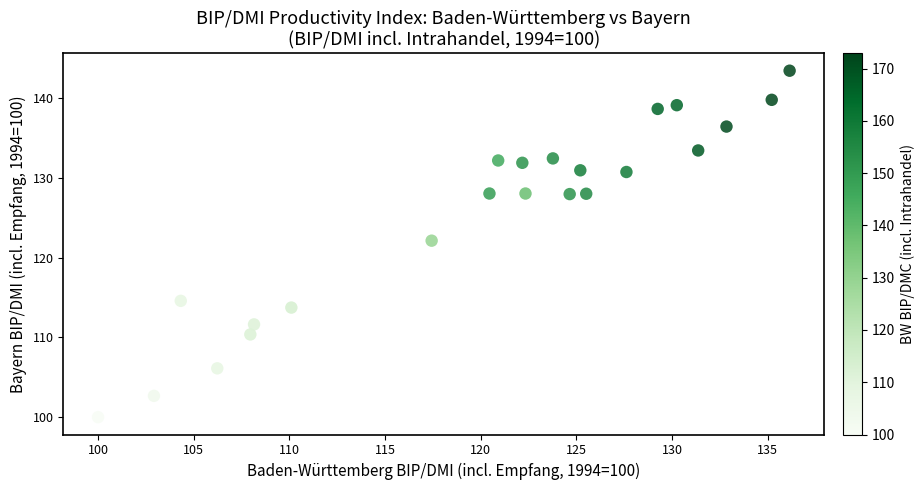

What Y value in the scatter plot is closest to 121?

122.1